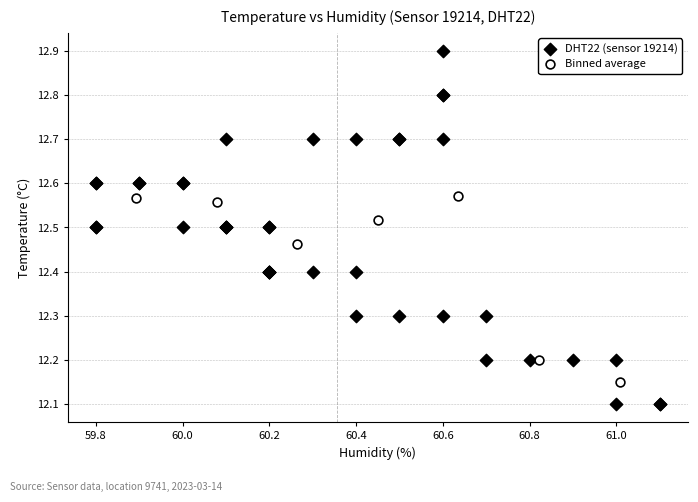

Which series has the widest spread of Y values?

DHT22 (sensor 19214)